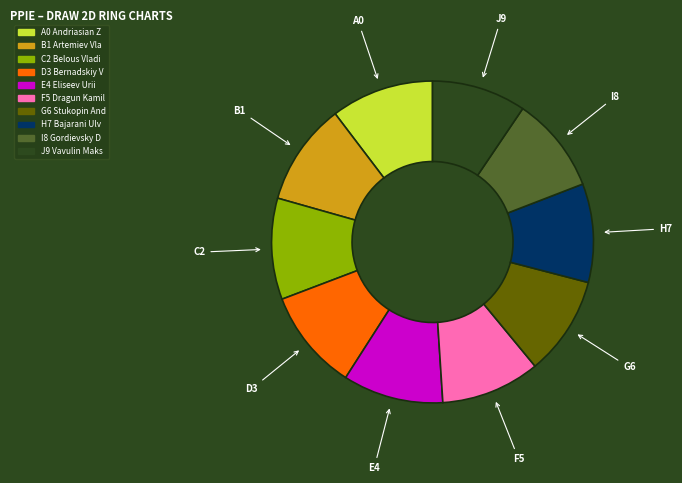

Does any single category account for the majority?

No